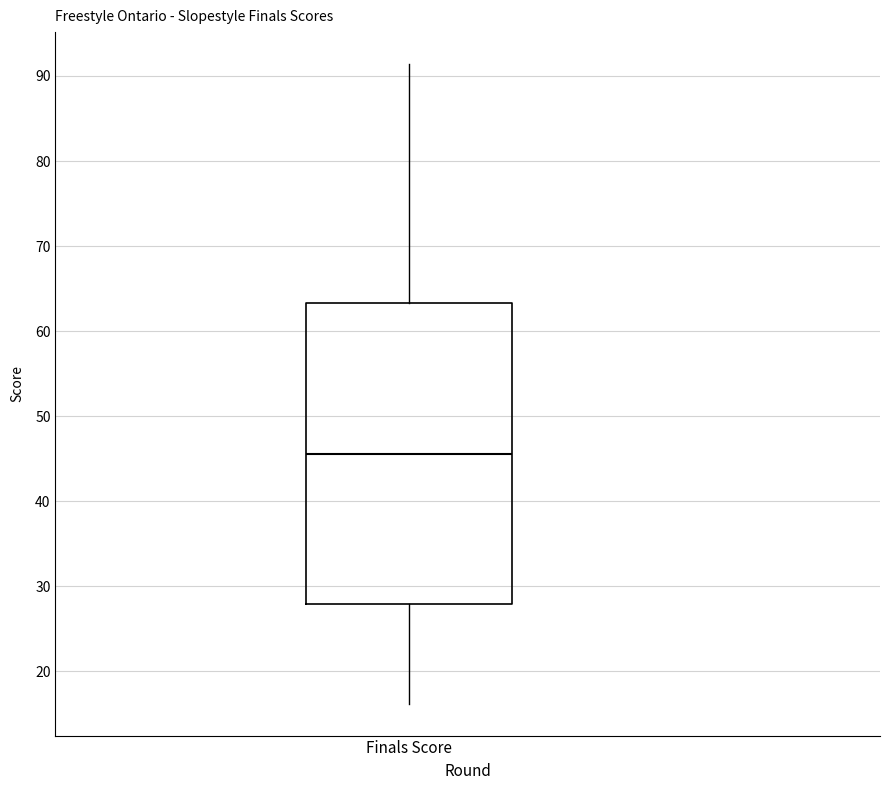

Read this box plot against the y-axis: the position of the median line, the range covered by the box, and the ends of both whiskers. The values are not printed on the chart, so give them approximately, as read against the axis.

median 46, box 28 to 63, whiskers 16 to 91